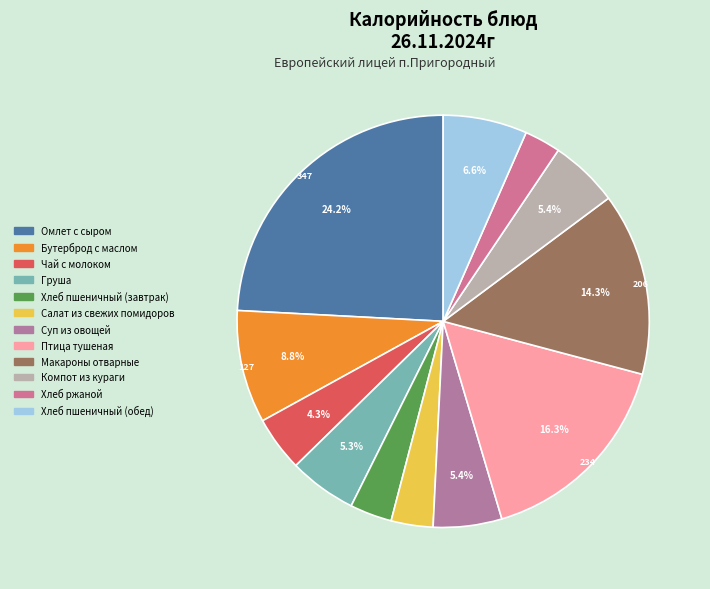

What percentage is the Макароны отварные slice, to the nearest percent?

14%